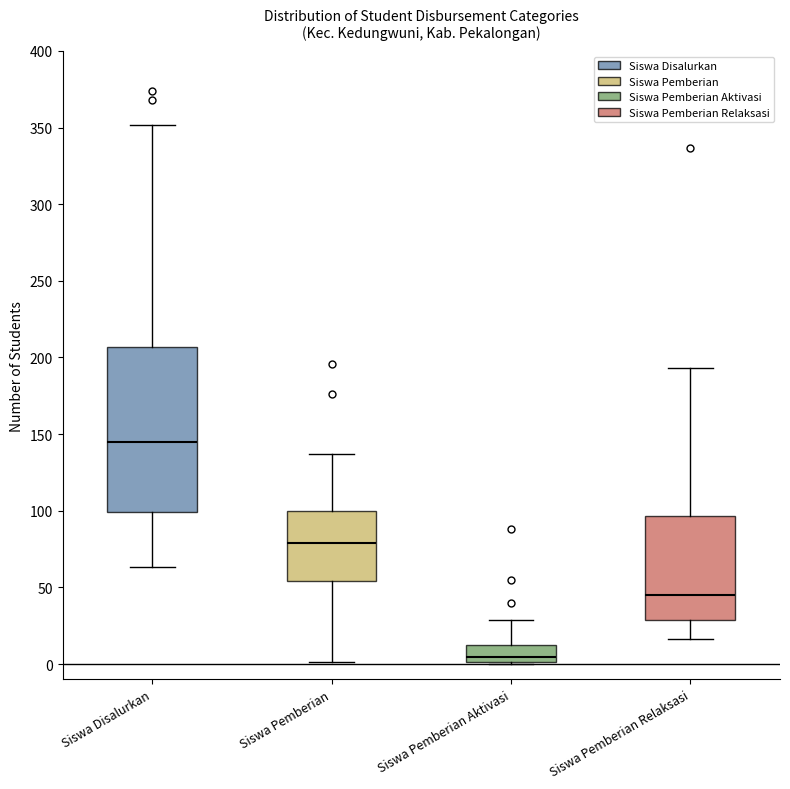

Reading left to right, transcribe this box plot: for each box, give where its median line is, the range the box spans, and where its two whiskers end, as read against the y-axis. The values are not printed on the chart, so give them approximately, as read against the axis.

Siswa Disalurkan: median 145, box 100 to 205, whiskers 65 to 350
Siswa Pemberian: median 80, box 55 to 100, whiskers 0 to 135
Siswa Pemberian Aktivasi: median 5, box 0 to 15, whiskers 0 to 30
Siswa Pemberian Relaksasi: median 45, box 30 to 95, whiskers 15 to 195